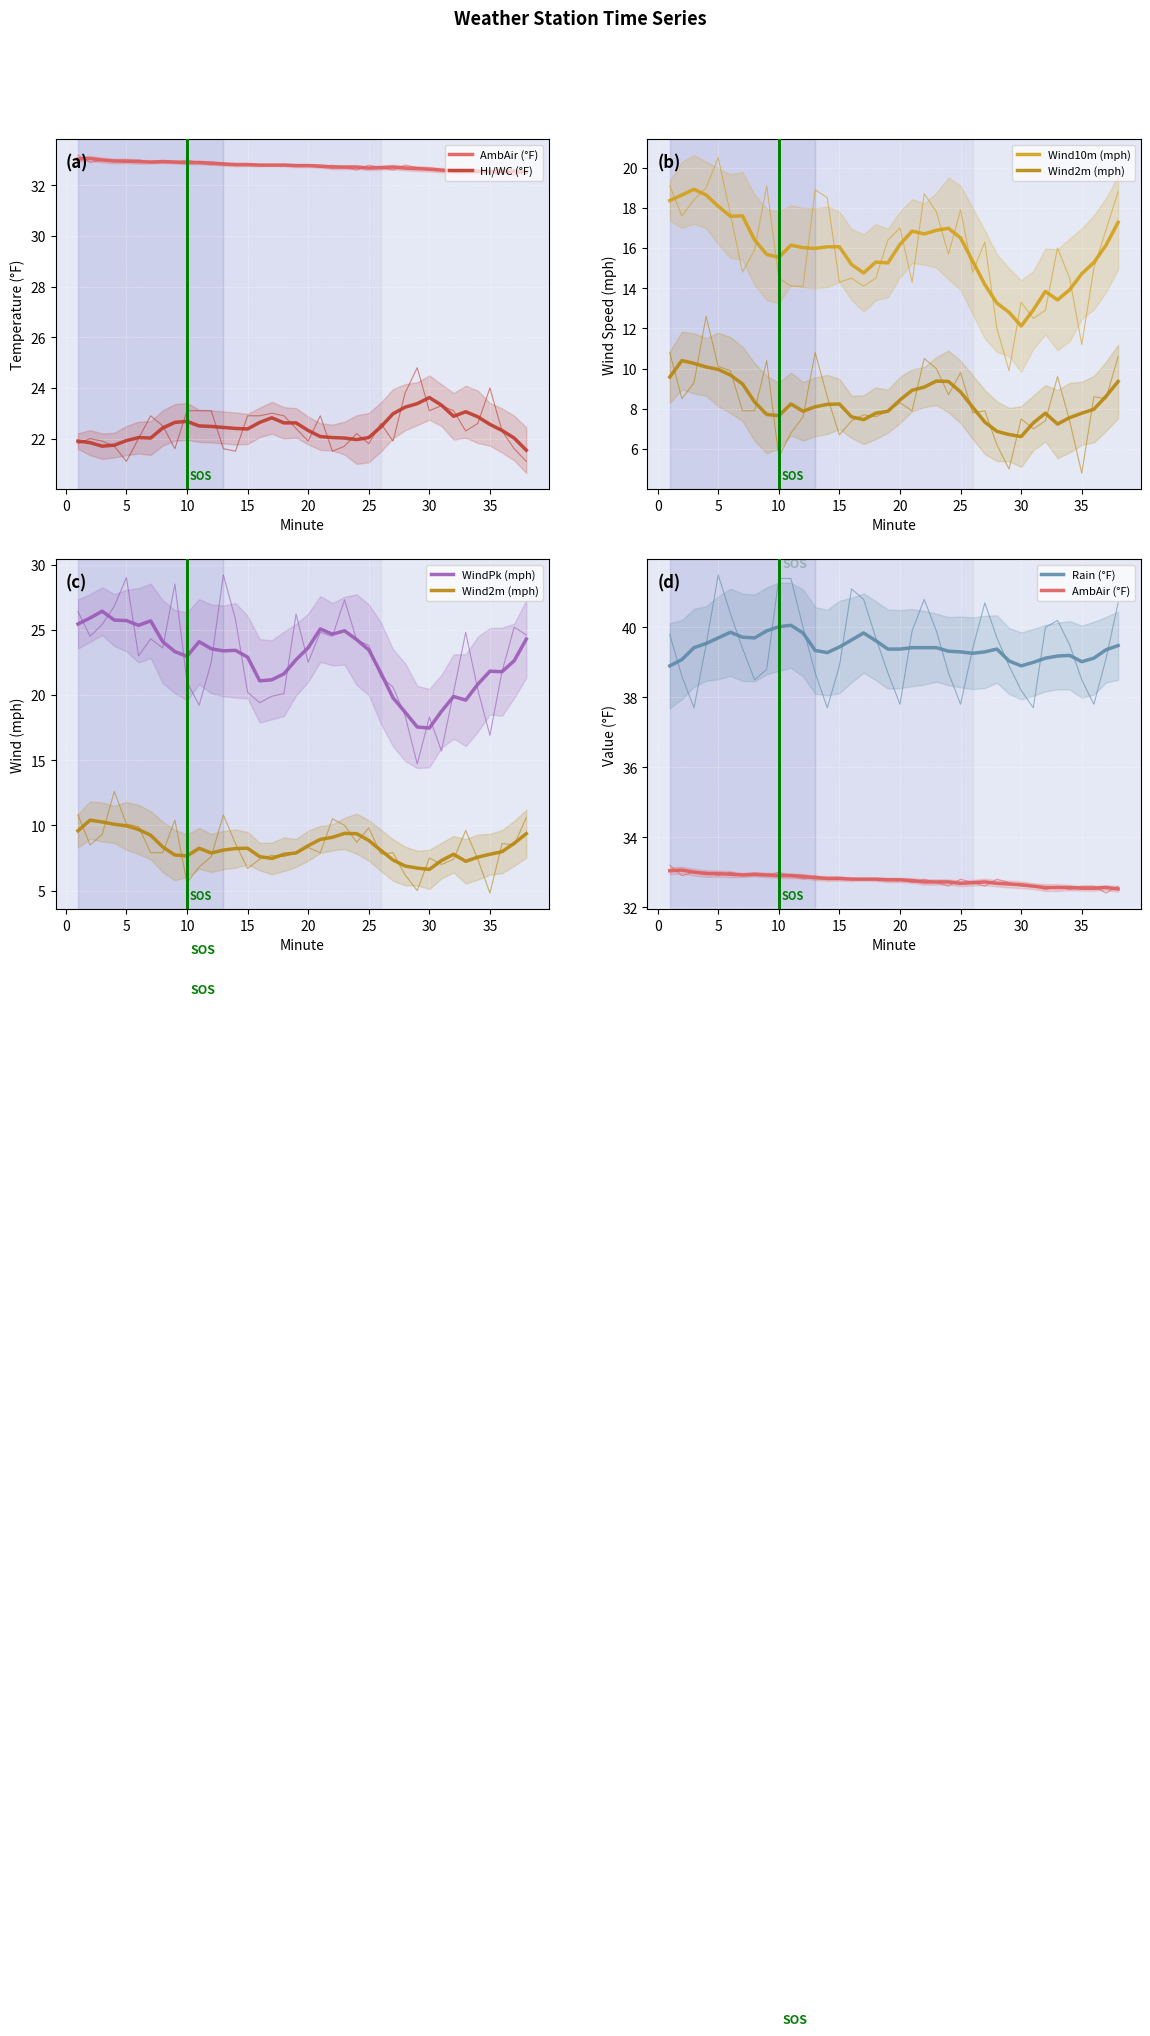

What is the difference between the highest and lowest values at 25?

30.5